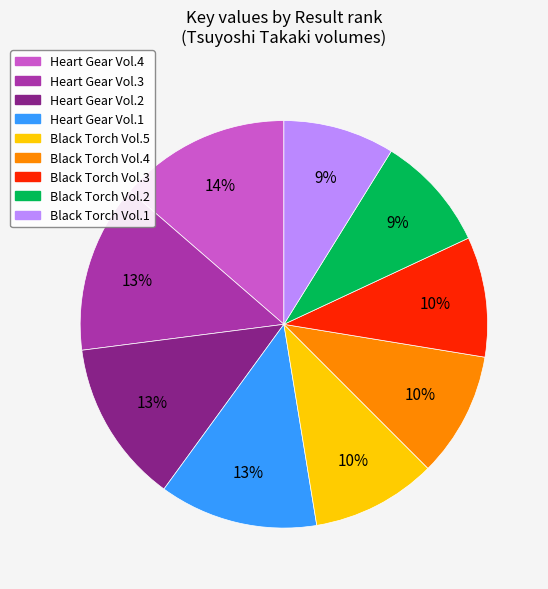

Is there a majority slice in this chart?

No